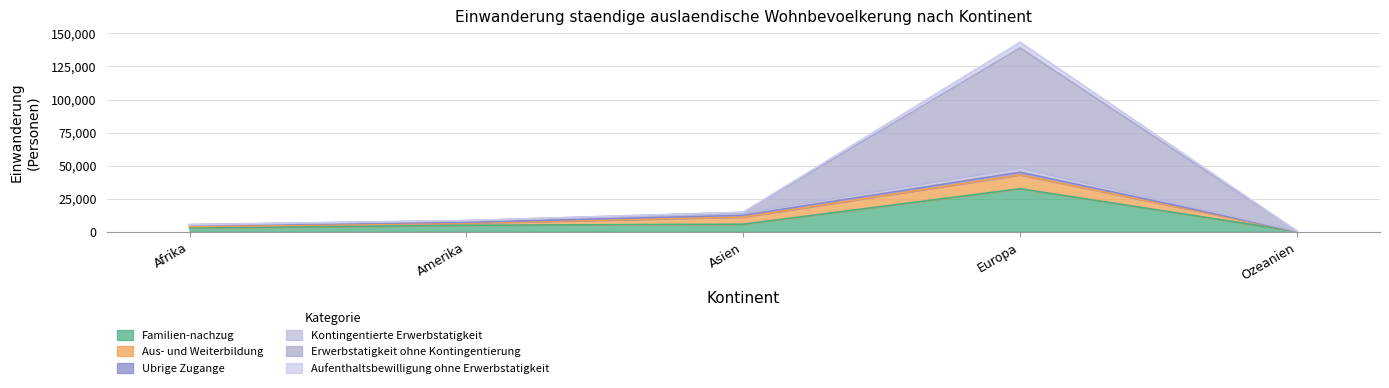

Which series has the largest total across all categories?

Erwerbstatigkeit ohne Kontingentierung